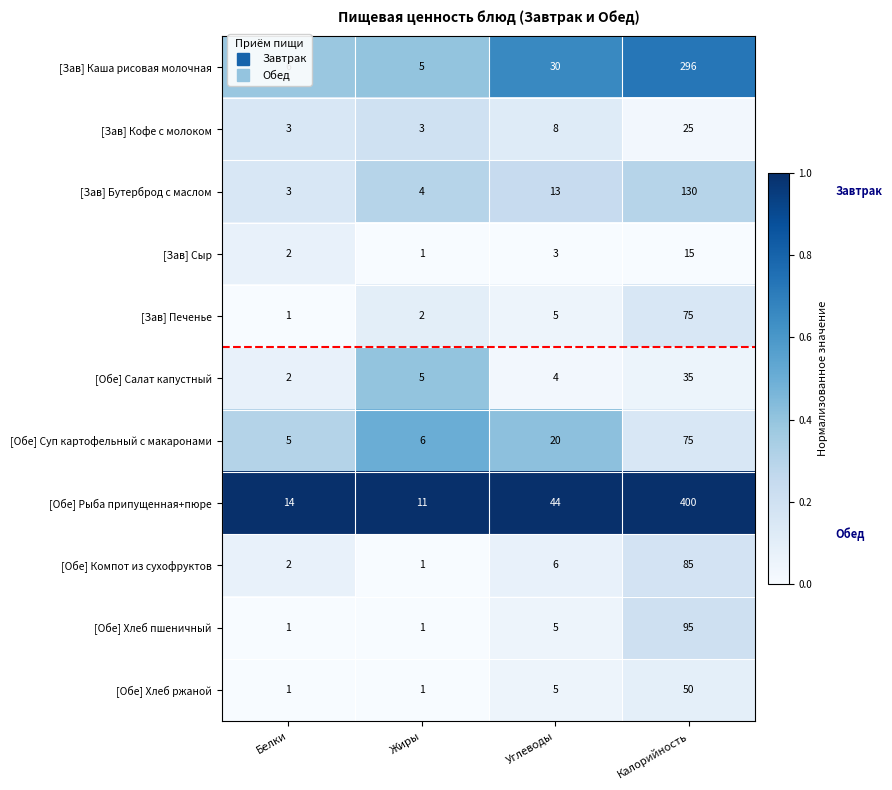

At which category is the sum across all series the highest?

Калорийность